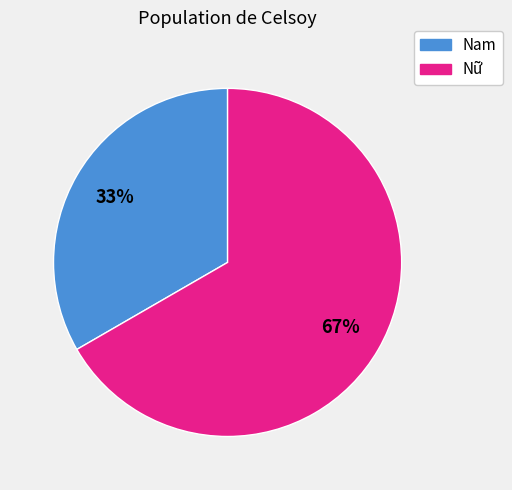

How many segments does this pie chart have?

2